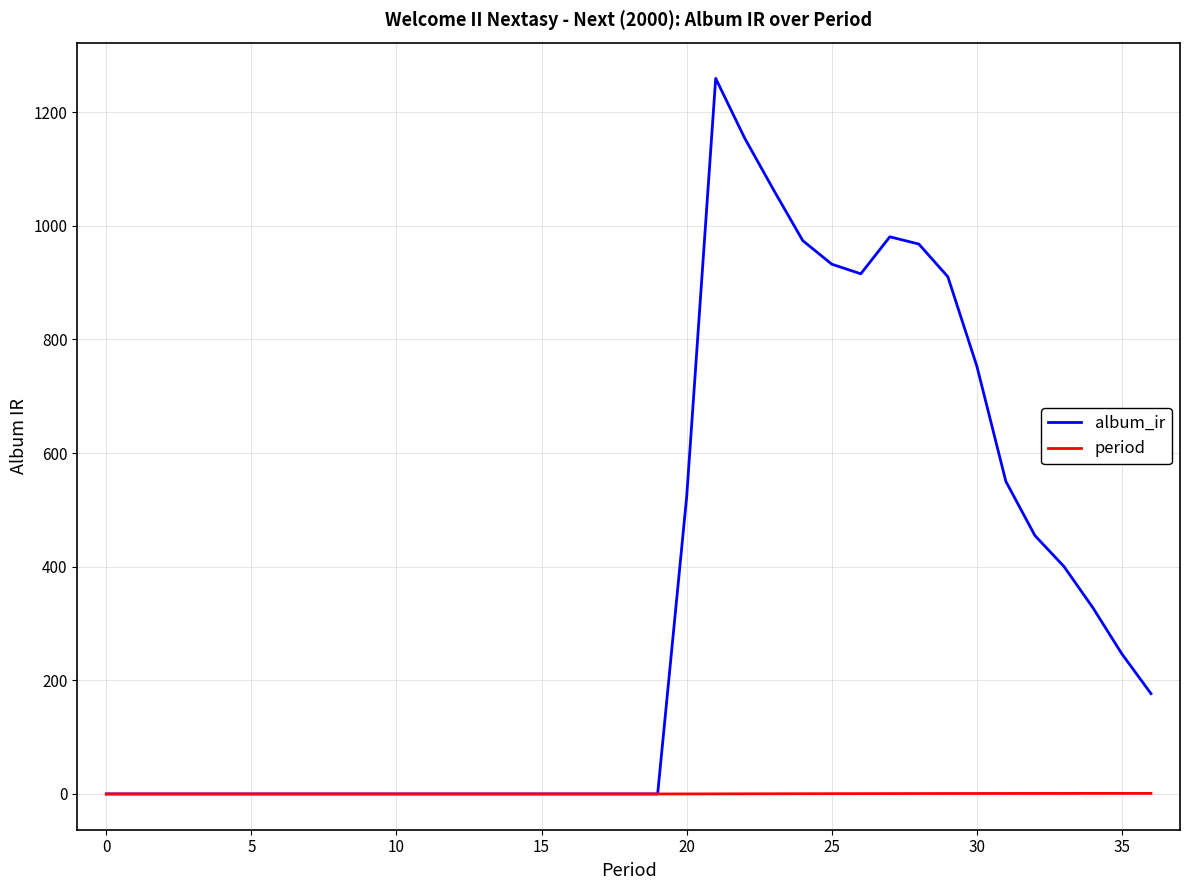

What is the difference between the maximum and minimum values in the period series?

1.0